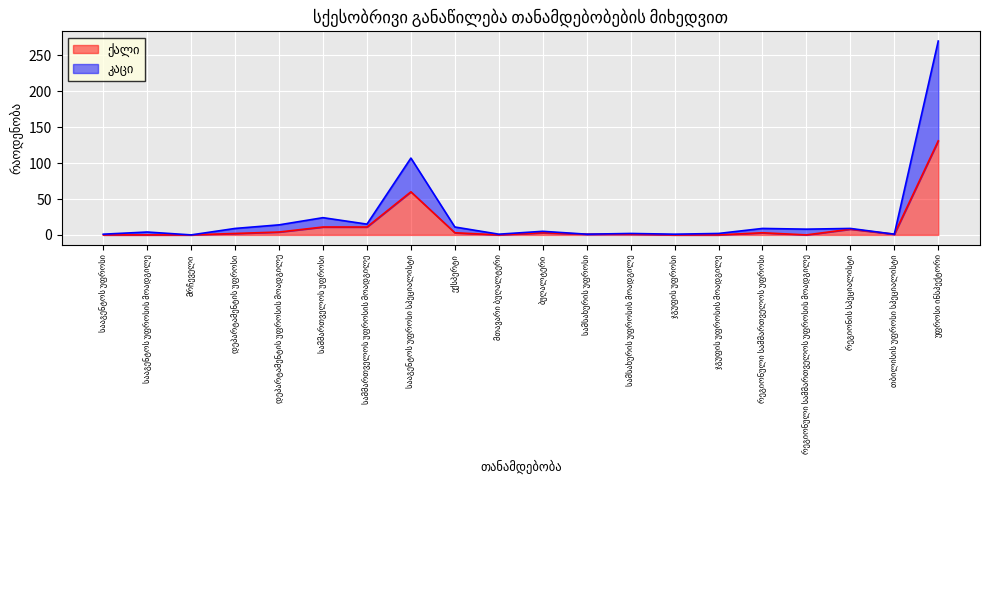

Between ბუღალტერი and ჯგუფის უფროსი, which is larger?

ბუღალტერი